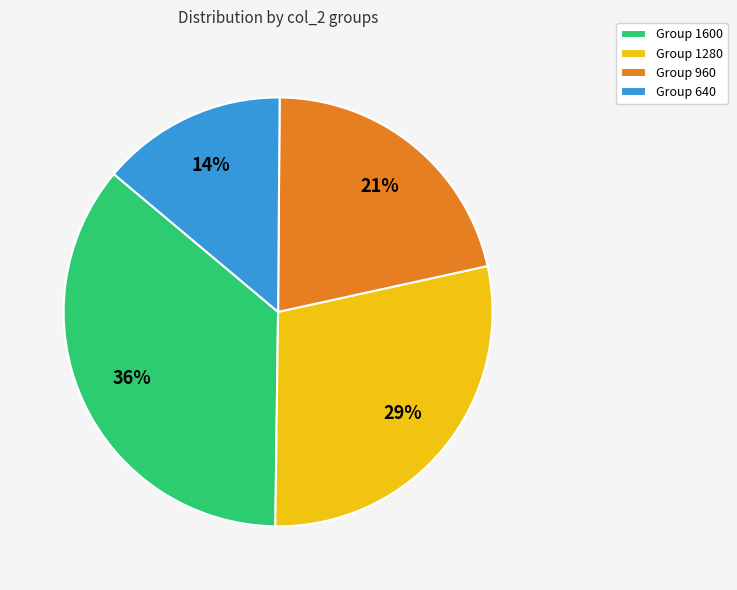

True or false: Group 640 accounts for 25% of the total.

False